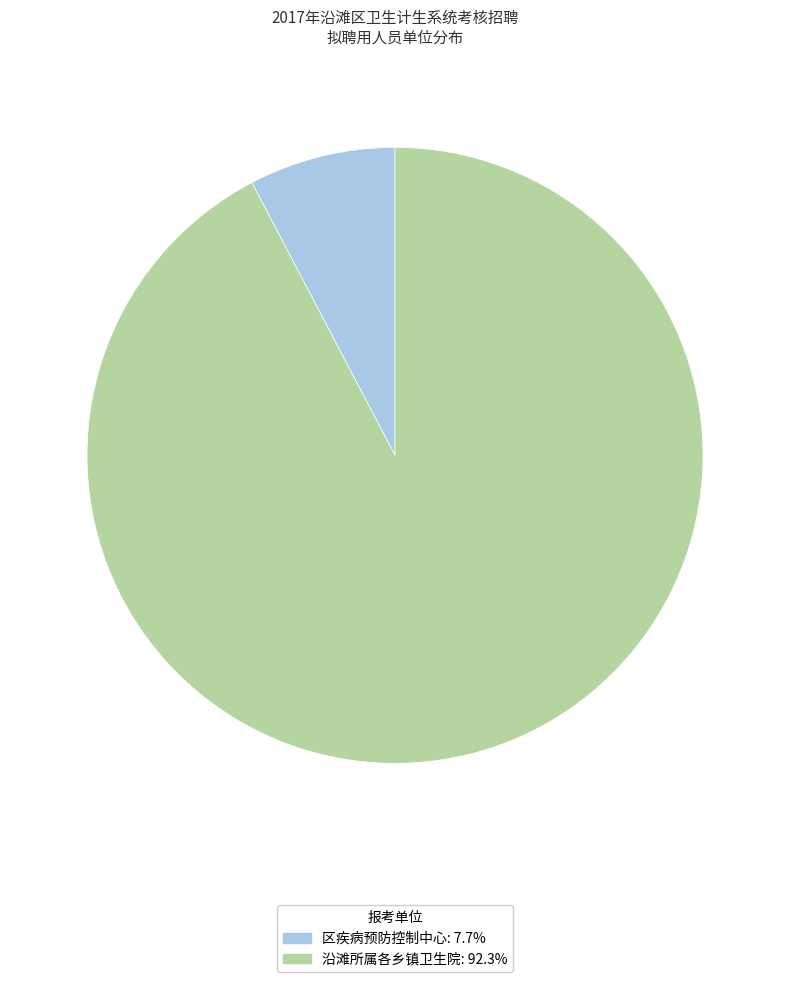

How many segments does this pie chart have?

2